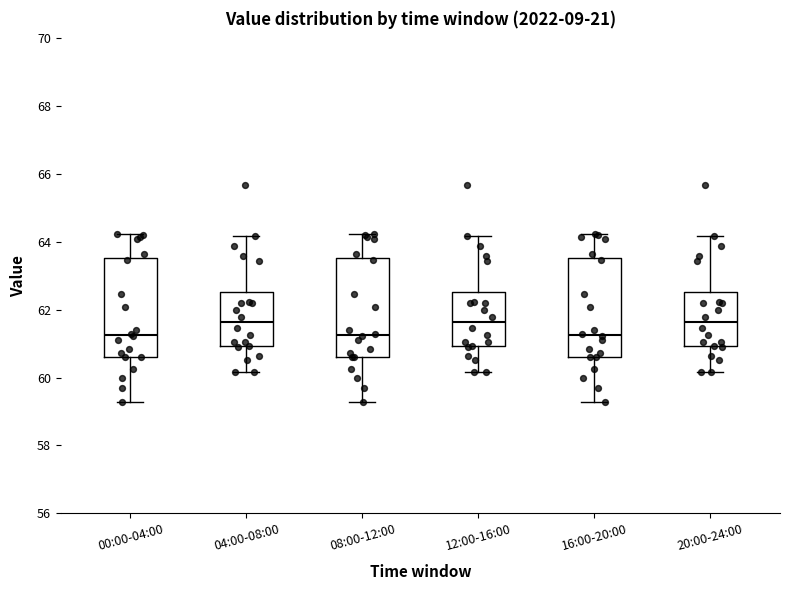

Where does the upper whisker of the box for 16:00-20:00 end on the y-axis? The values are not printed on the chart, so give them approximately, as read against the axis.

64.2